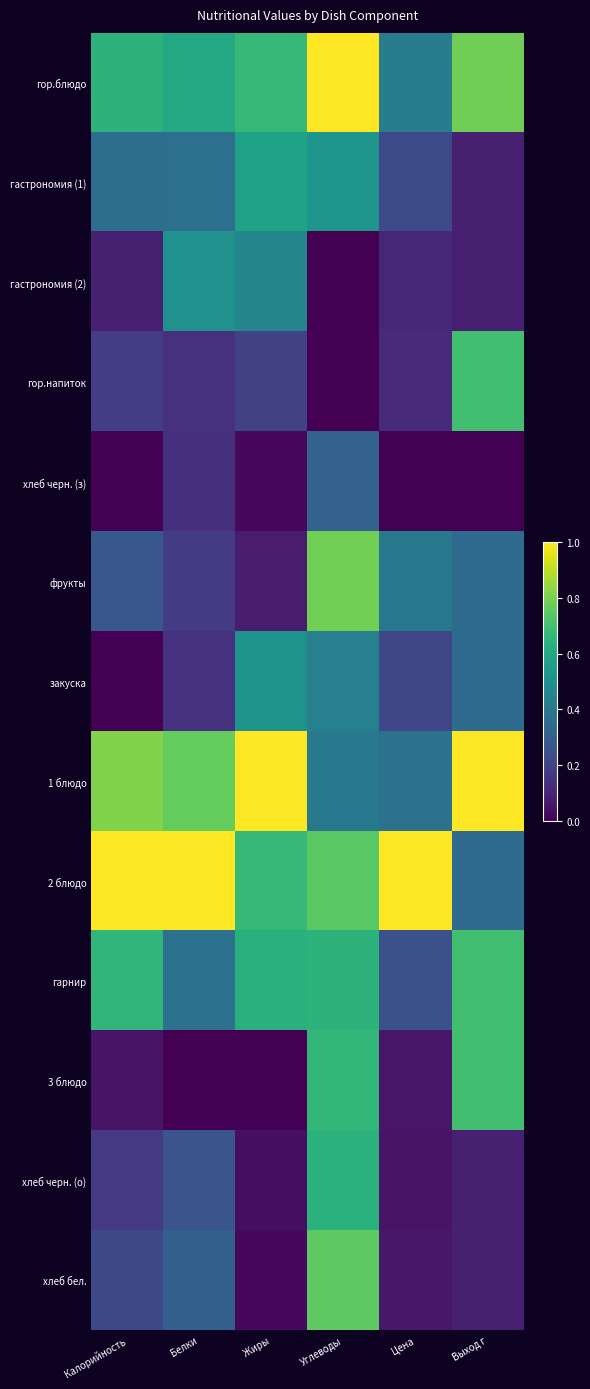

How many data points does each series have?

6